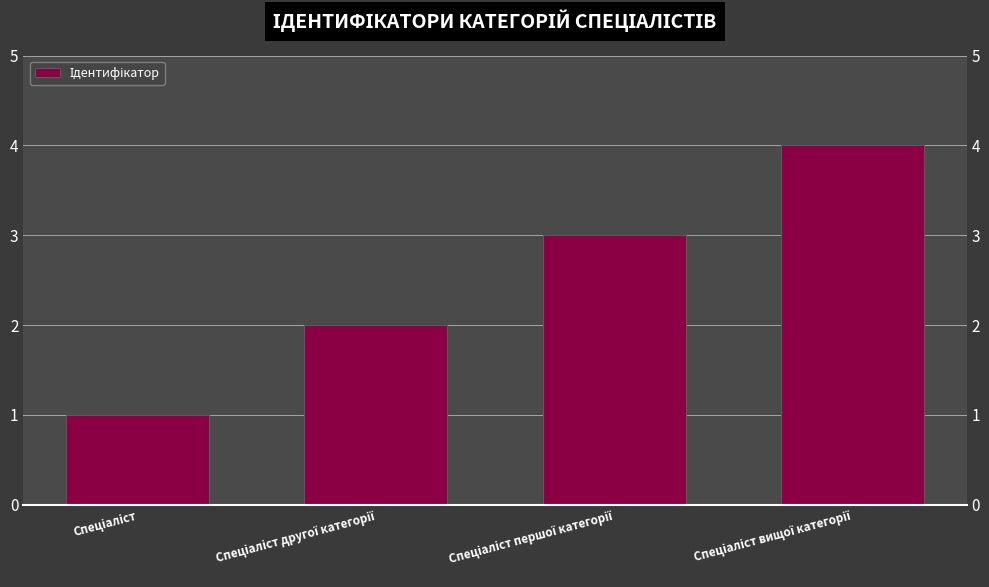

How many data points does each series have?

4